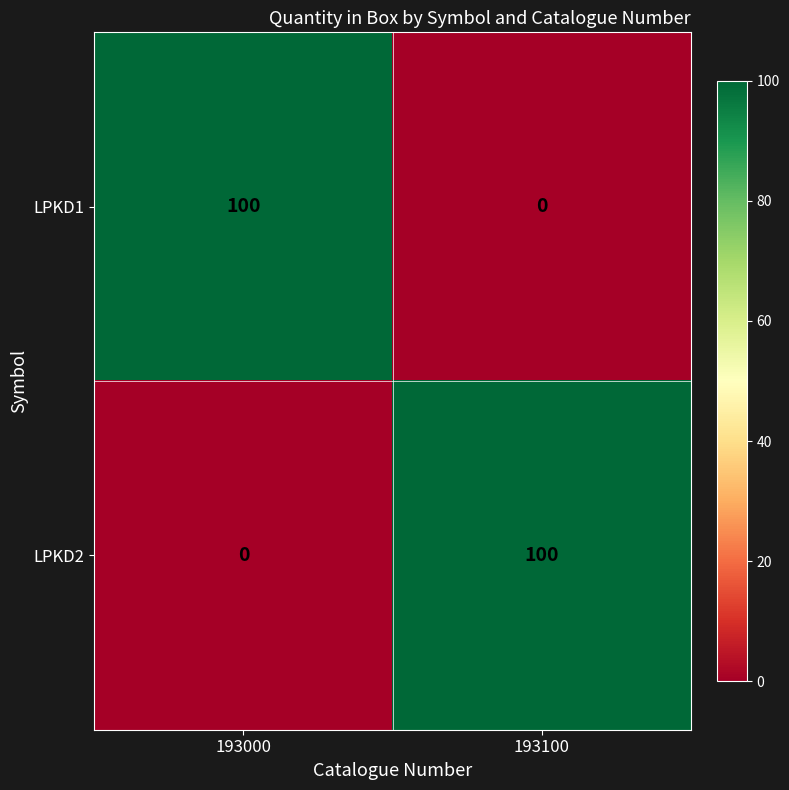

What is the sum of the LPKD1 values at 193000 and 193100?

100